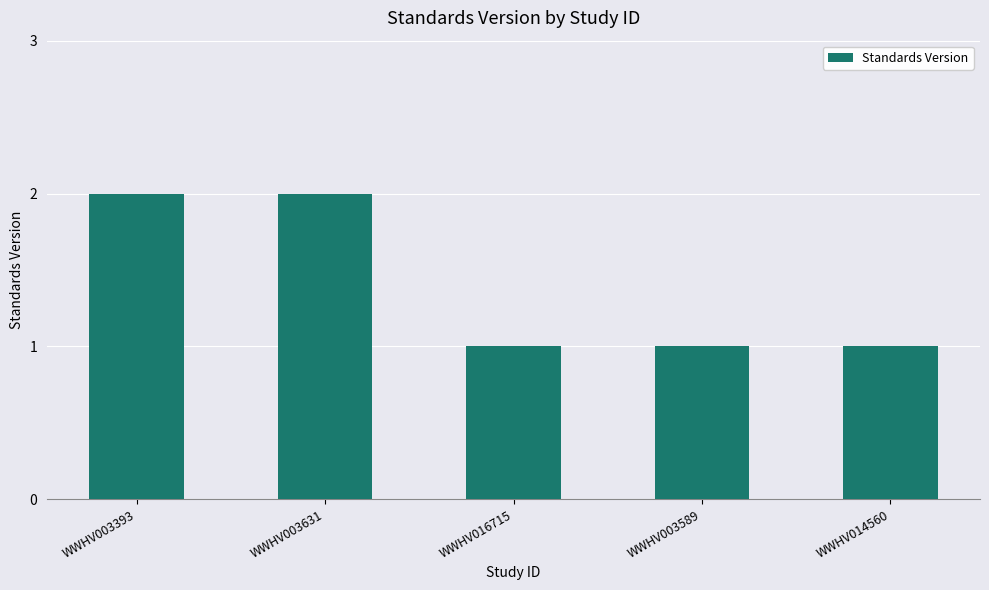

Approximately how many times larger is the value at WWHV003393 compared to WWHV003589?

2.0